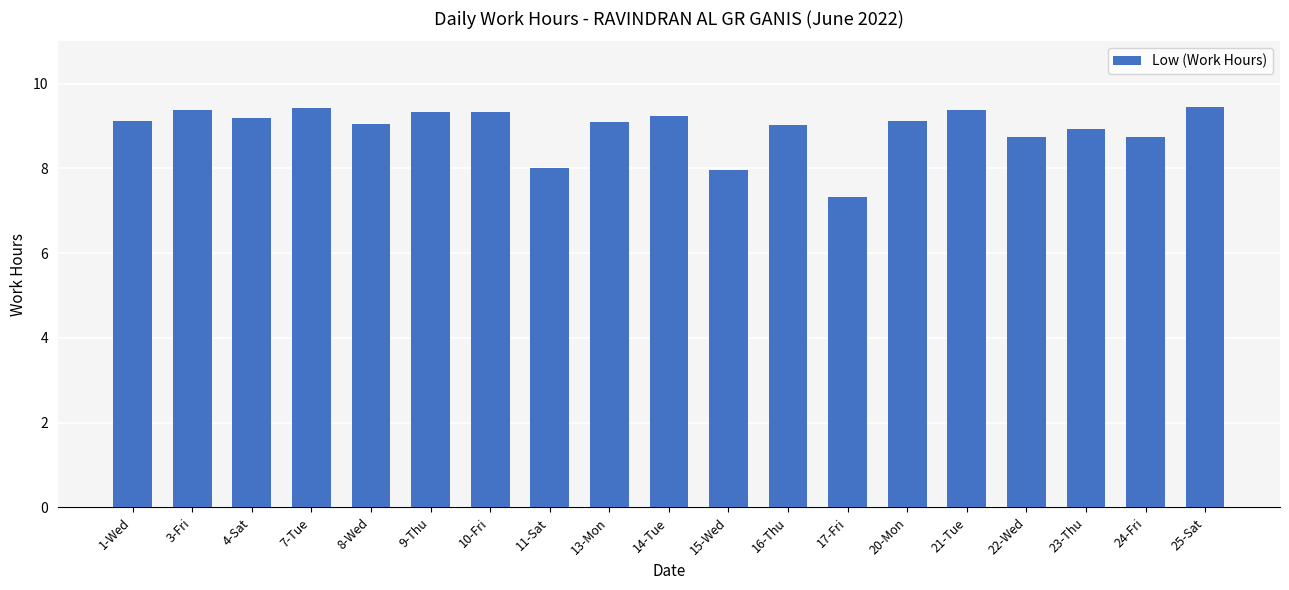

Which has a higher value, 3-Fri or 22-Wed?

3-Fri